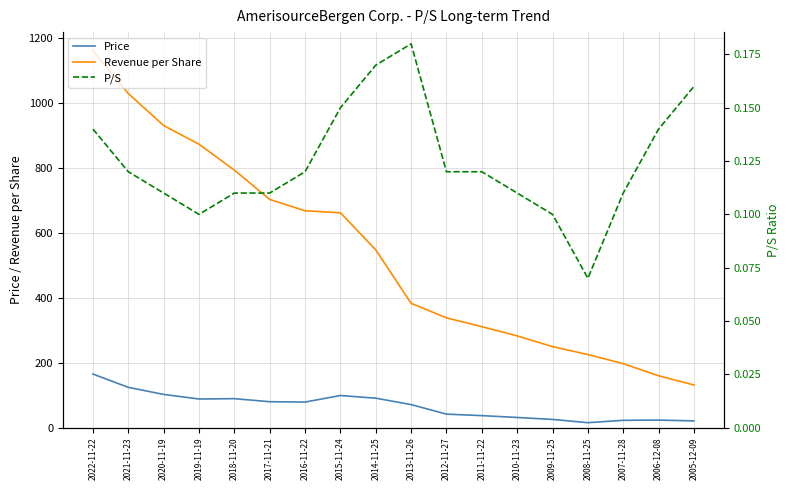

What is the sum of all Price values?

1198.5